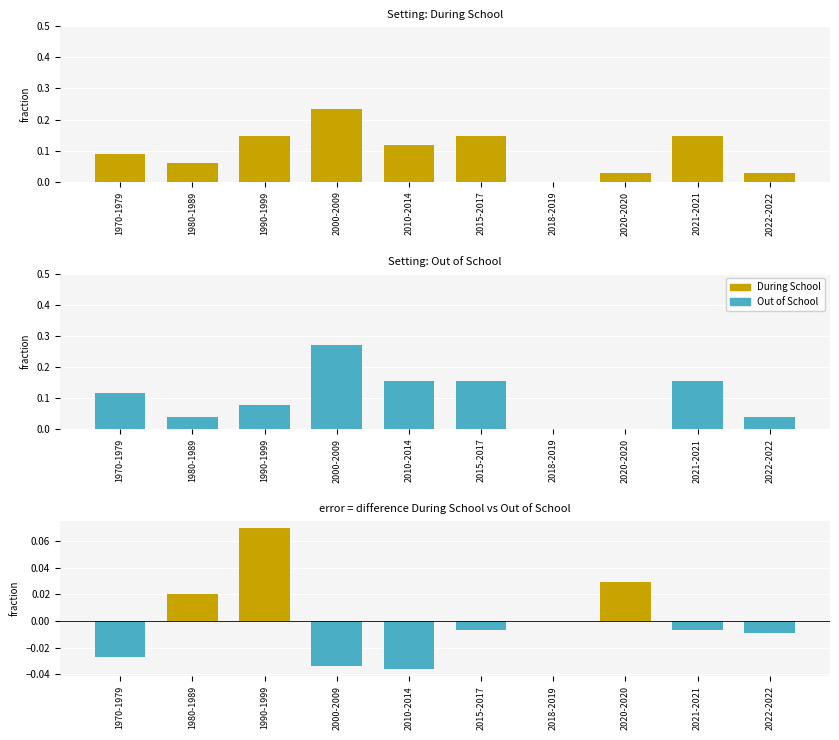

How many values in During School are above zero?

9